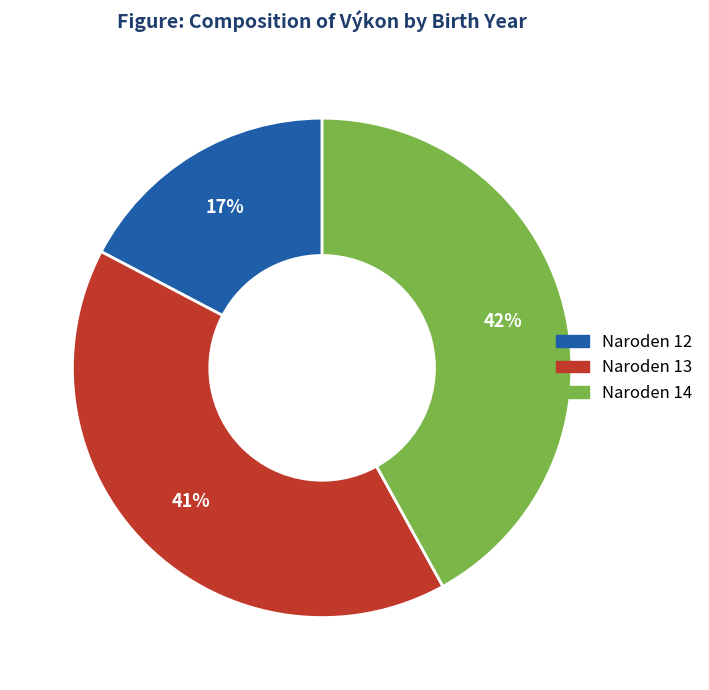

Does any single category account for the majority?

No